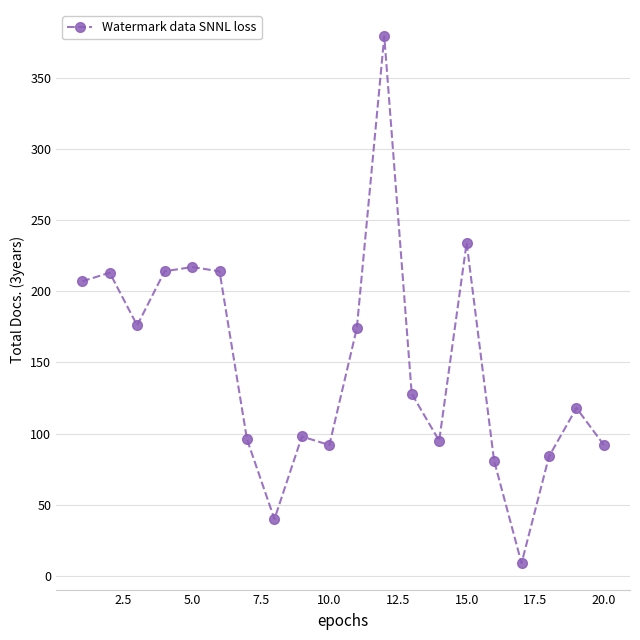

What is the difference between the maximum and minimum values?

370